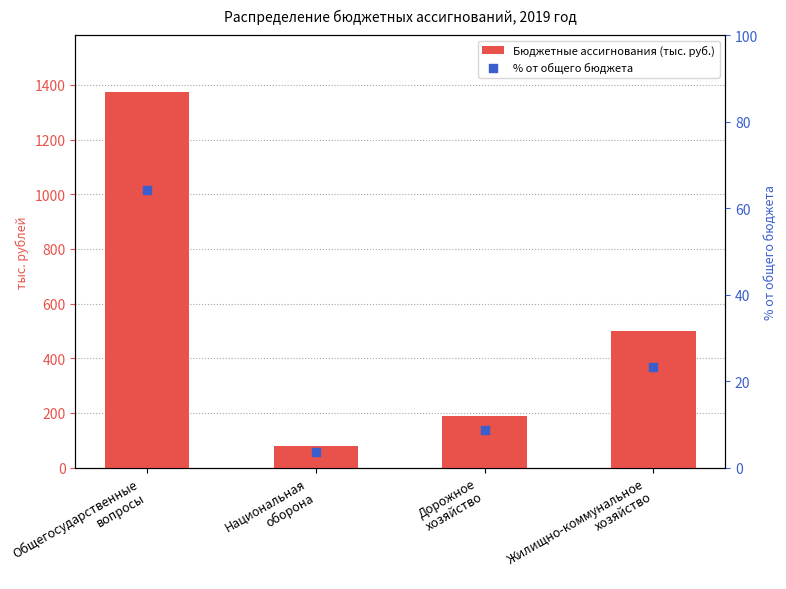

Which series reaches the minimum Y coordinate?

% от общего бюджета